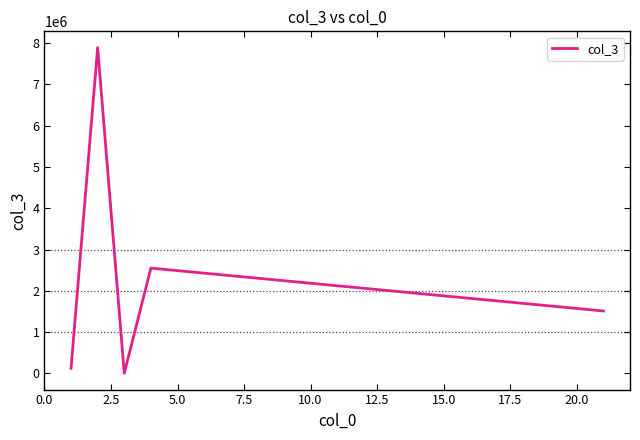

What is the maximum value shown in the chart?

7891011.0